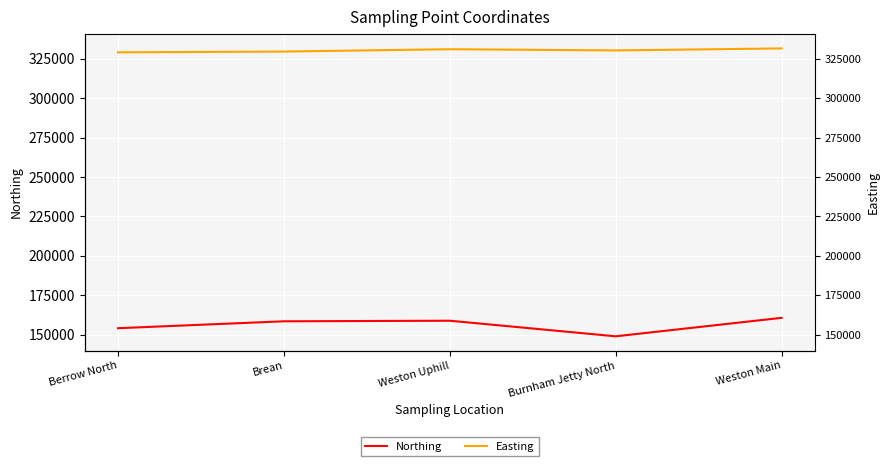

Is it true that Northing equals 158500 at Brean?

True